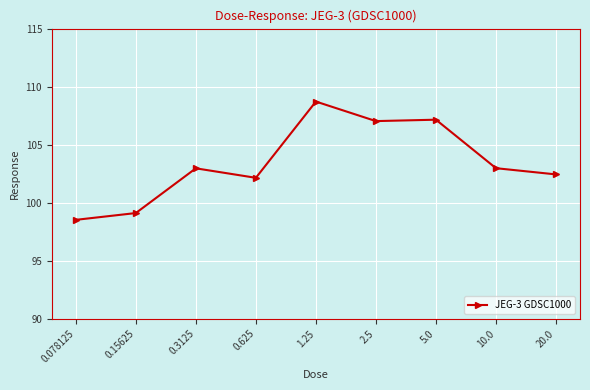

What is the greatest value displayed?

108.7